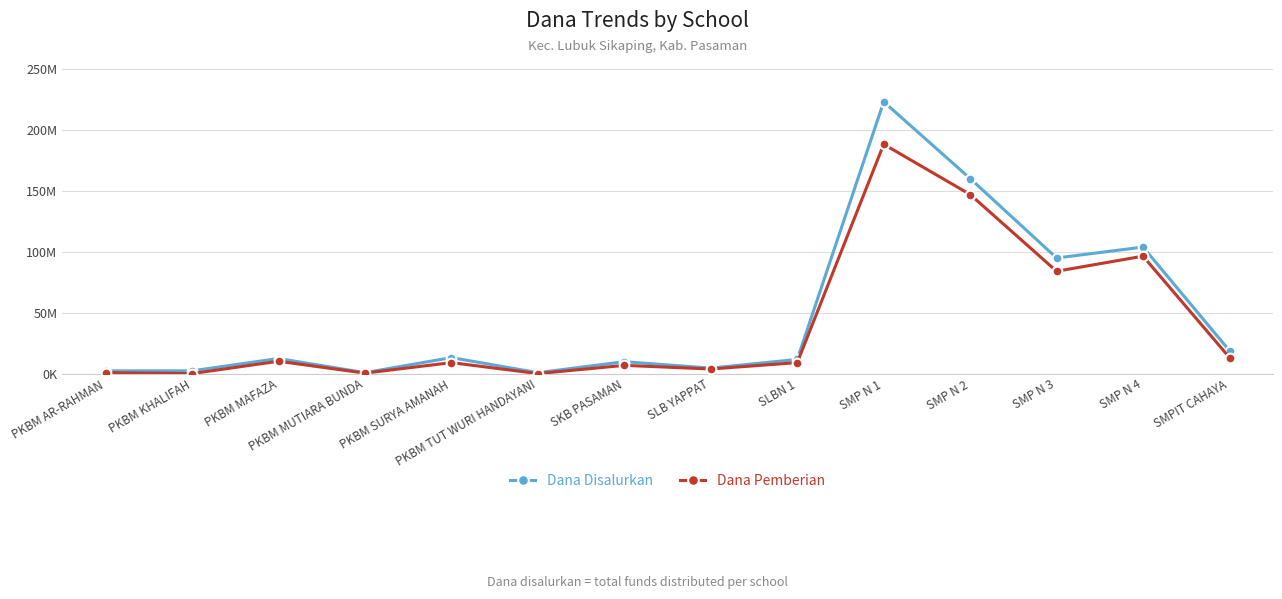

Which series has the largest total across all categories?

Dana Disalurkan